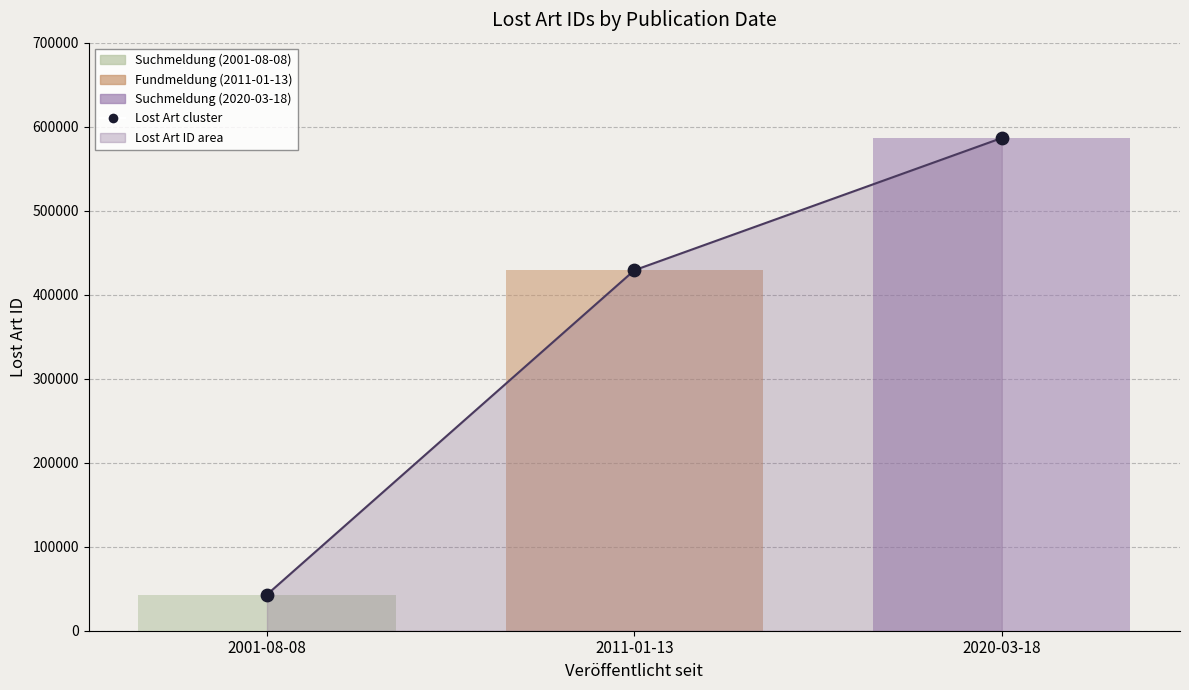

Which has a higher value, 2011-01-13 or 2020-03-18?

2020-03-18